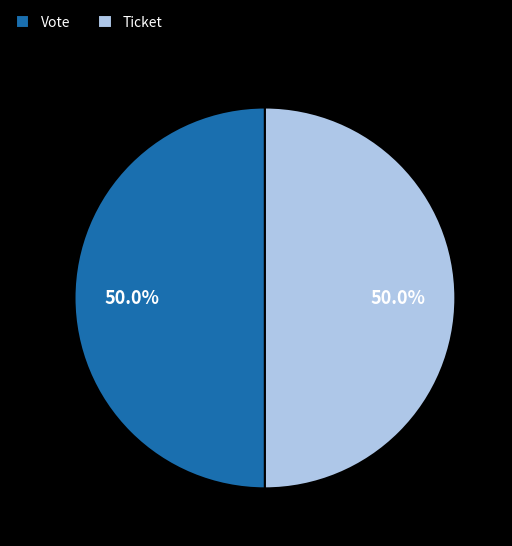

What is the ratio of the value at Vote to the value at Ticket?

1.0